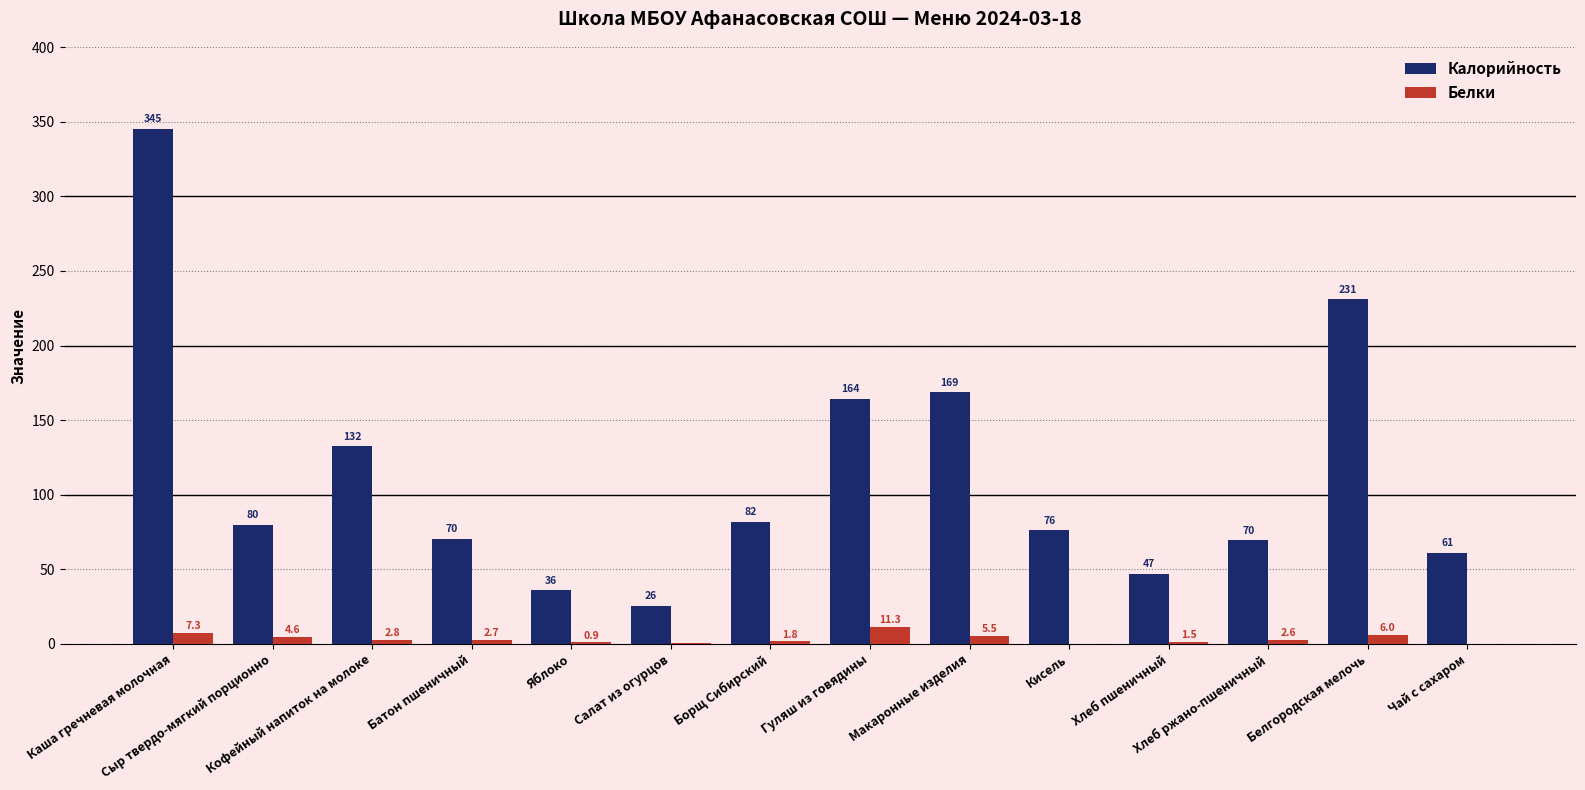

Which series has the largest total across all categories?

Калорийность